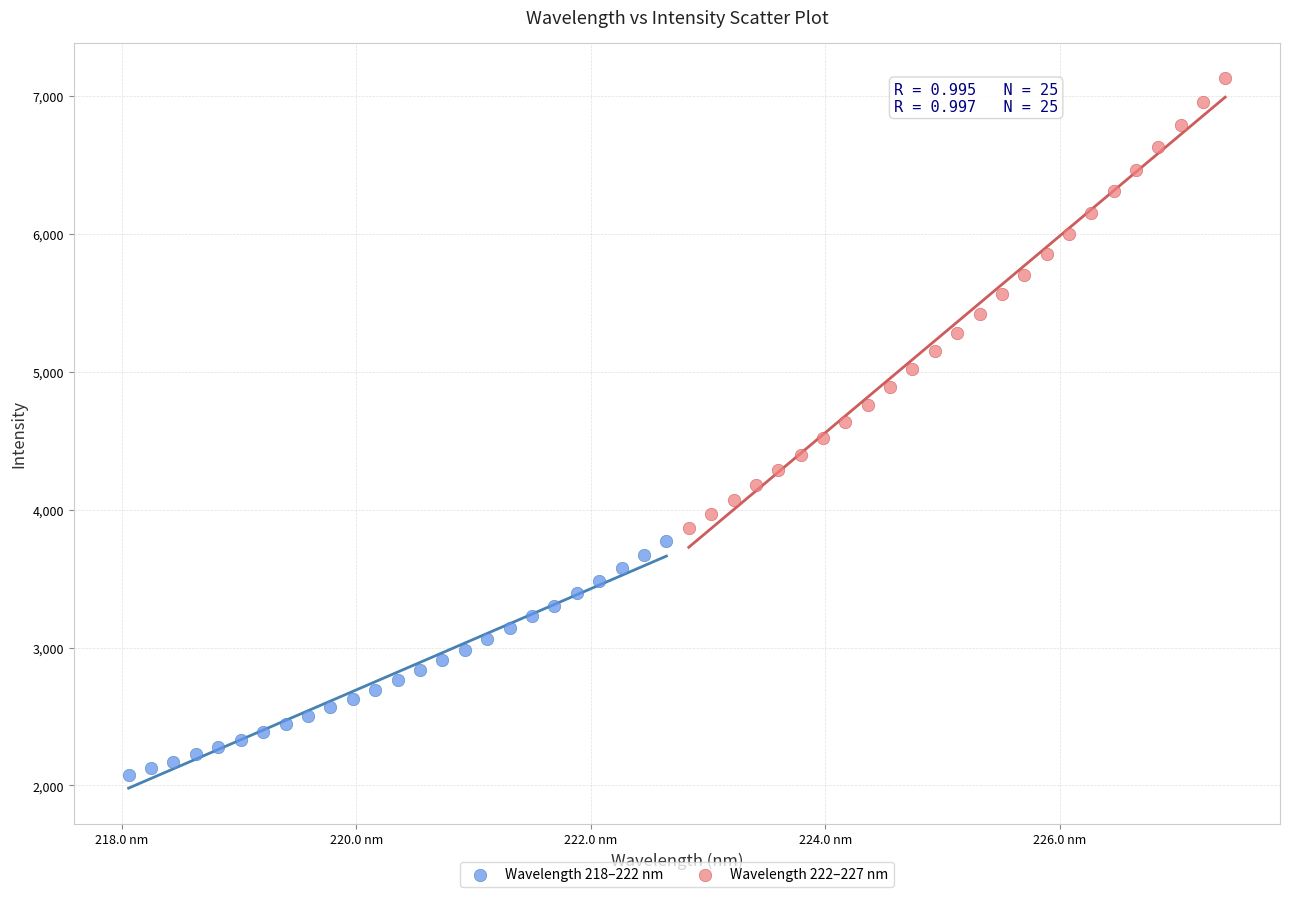

Which series has the largest Y range (max minus min)?

Wavelength 222–227 nm